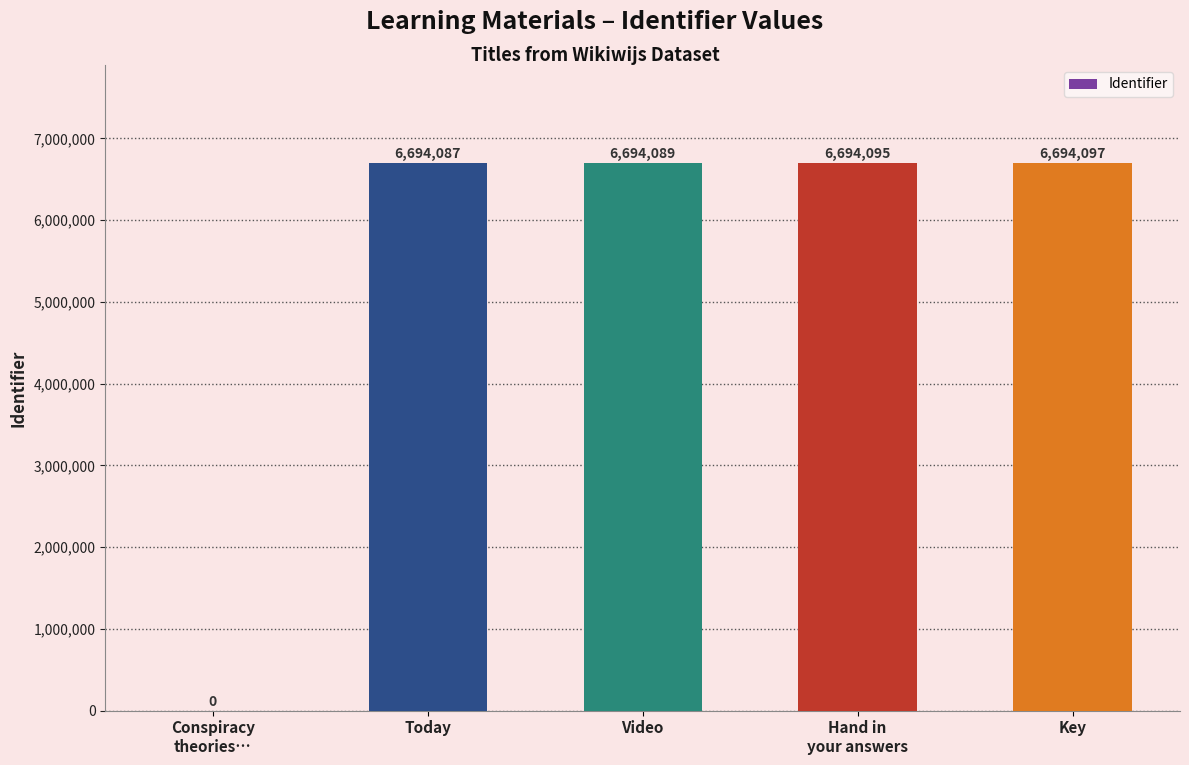

What is the greatest value displayed?

6694097